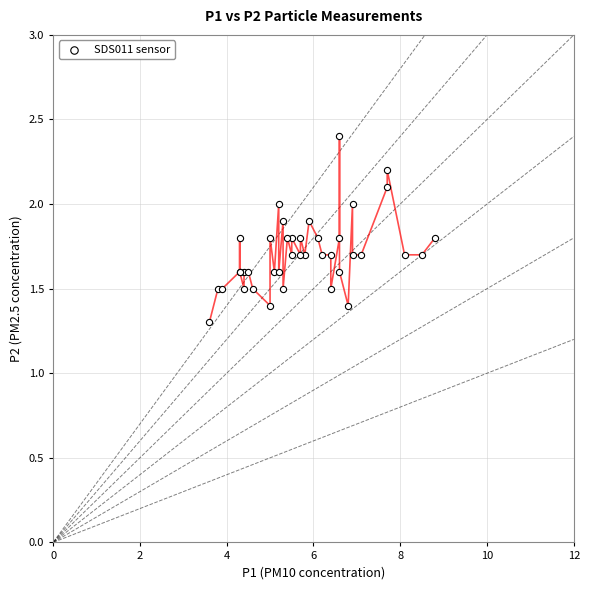

What Y value in the scatter plot is closest to 1?

1.3